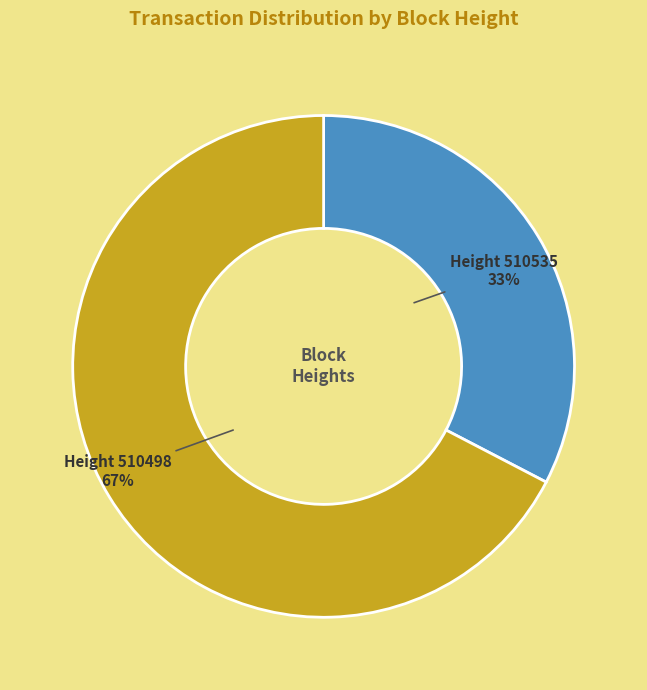

To the nearest percent, what is the average slice percentage?

50%